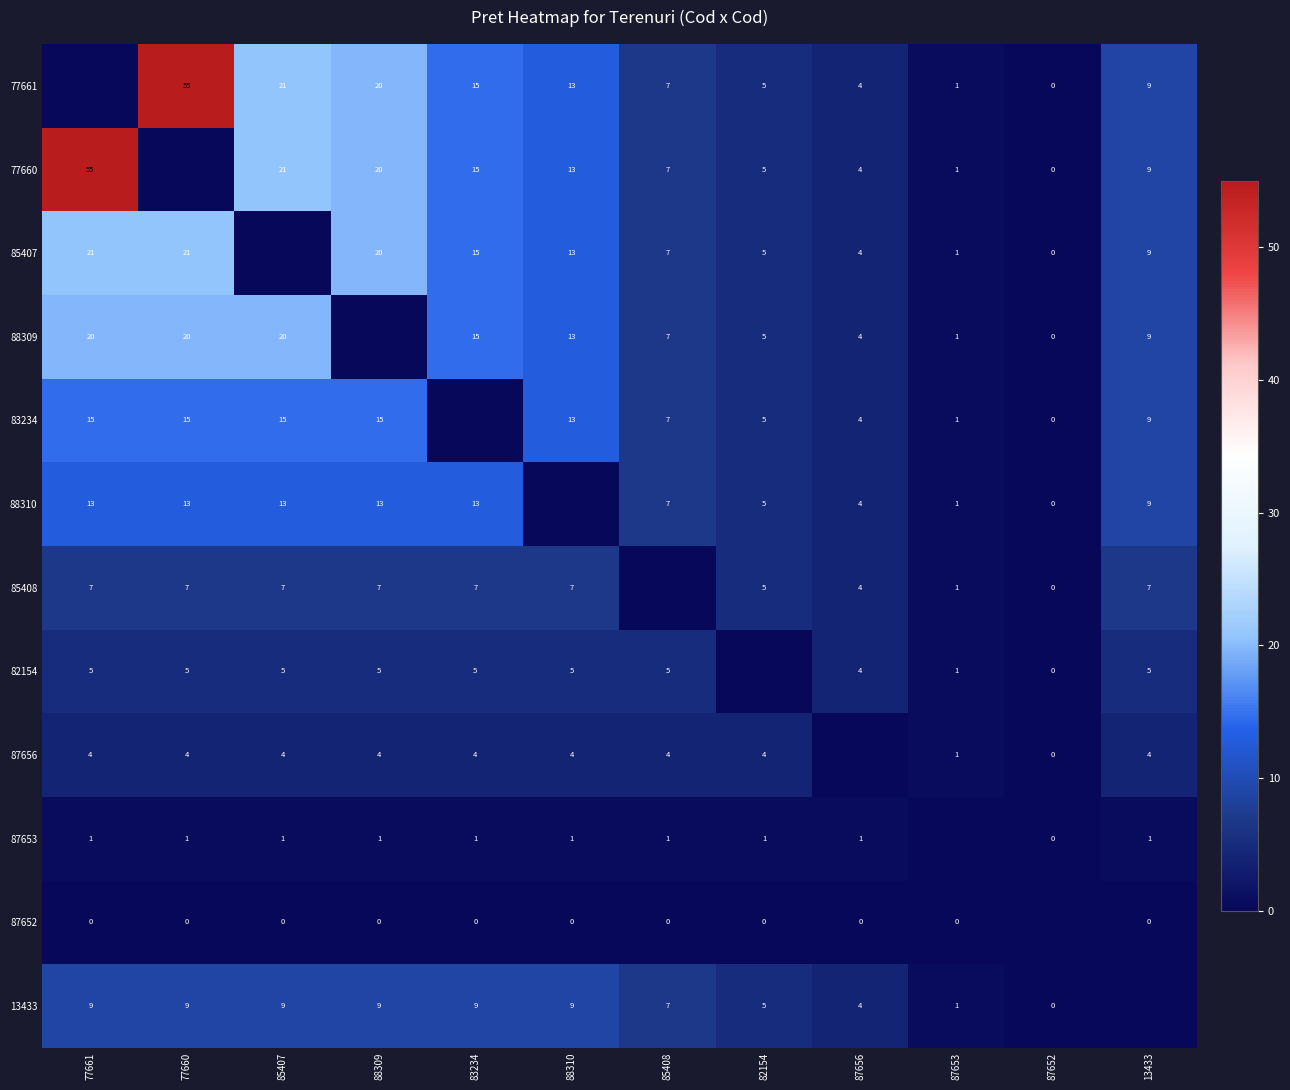

Is it true that 13433 equals 9 at 88309?

True